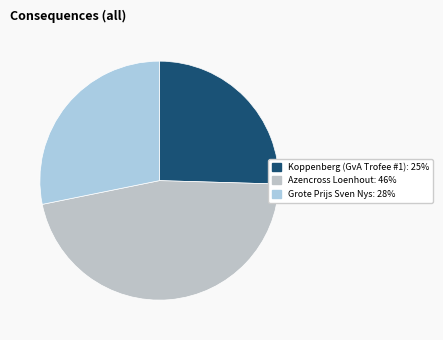

Does any single category account for the majority?

No